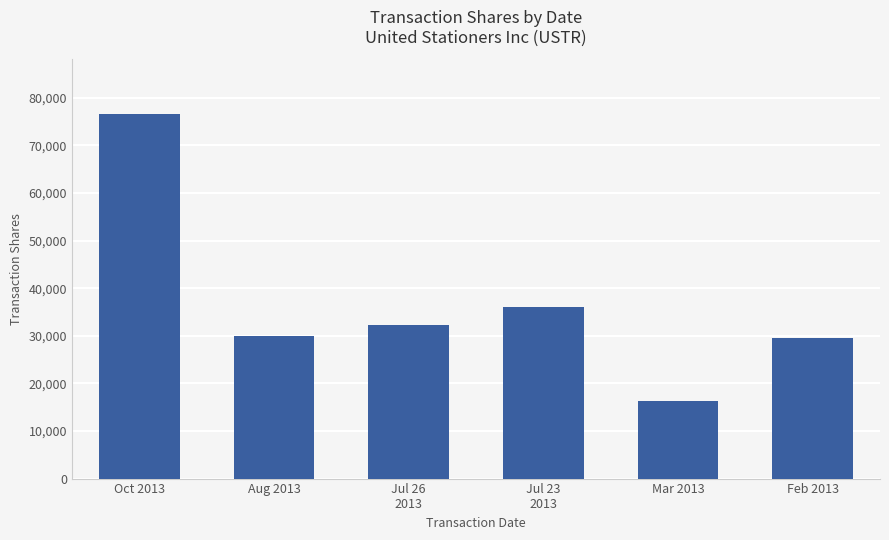

What is the ratio of the value at Mar 2013 to the value at Oct 2013?

0.2